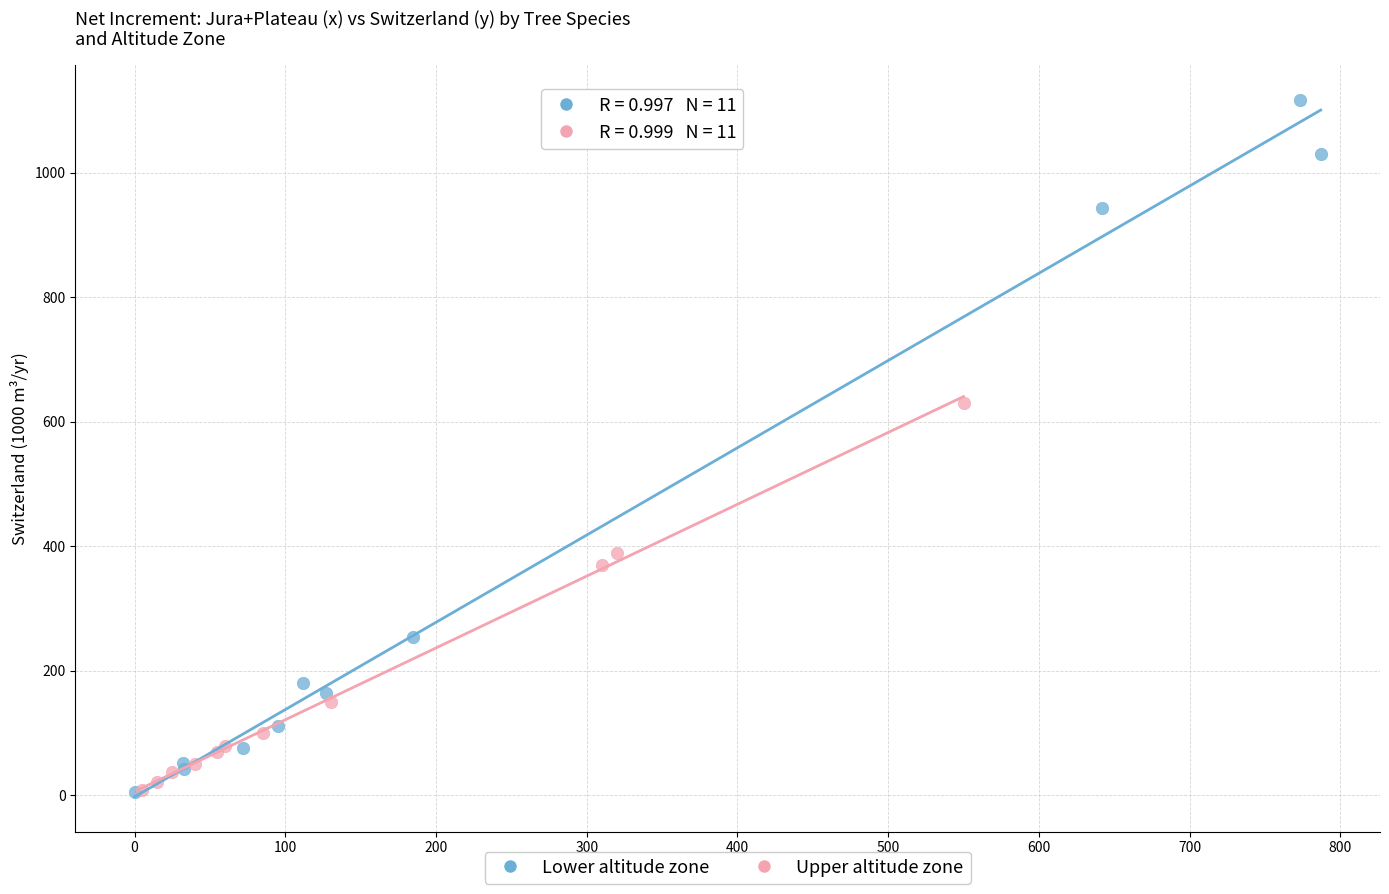

Which series has the widest spread of Y values?

Lower altitude zone